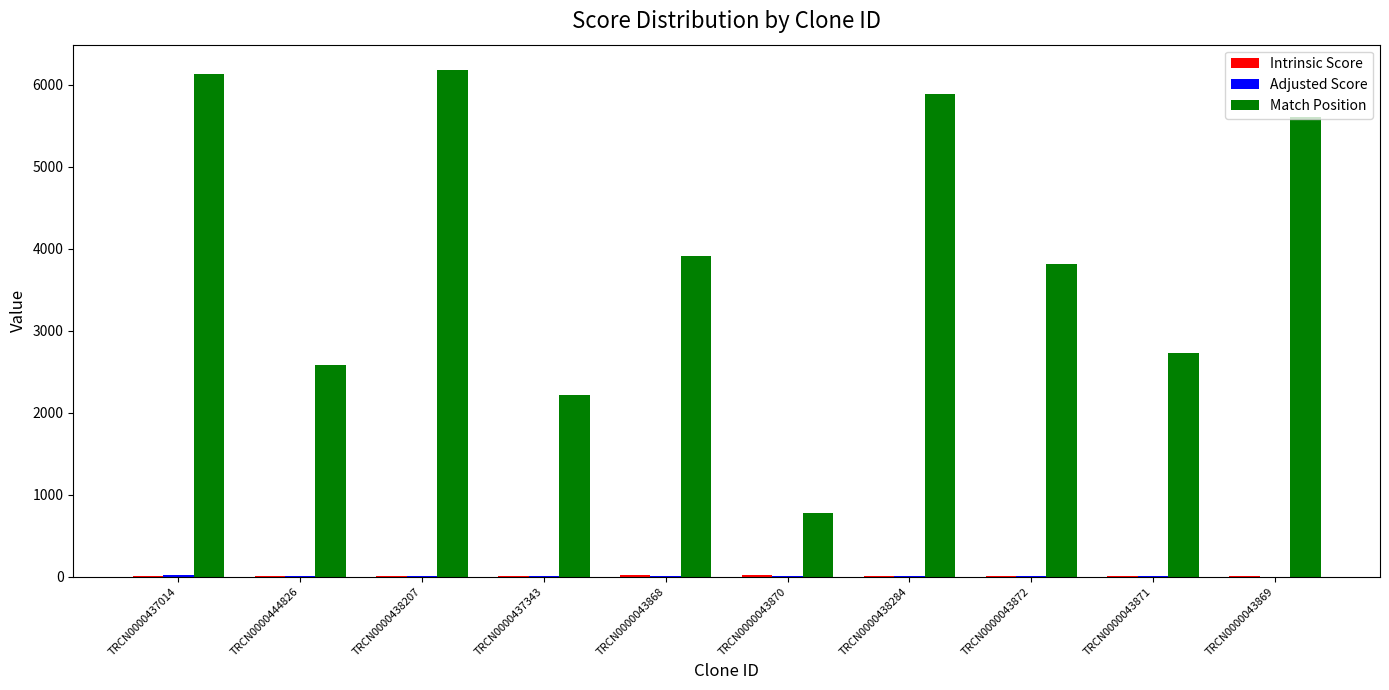

Where does the Match Position series first go above 3915?

TRCN0000437014